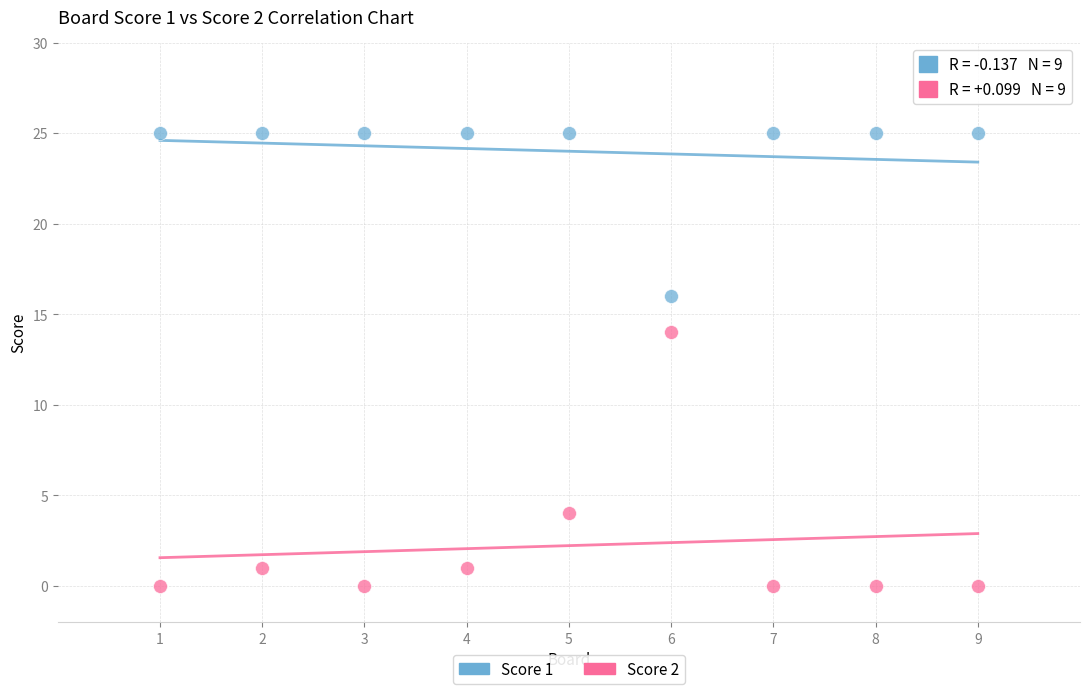

Across all series, what Y value is closest to 12?

14